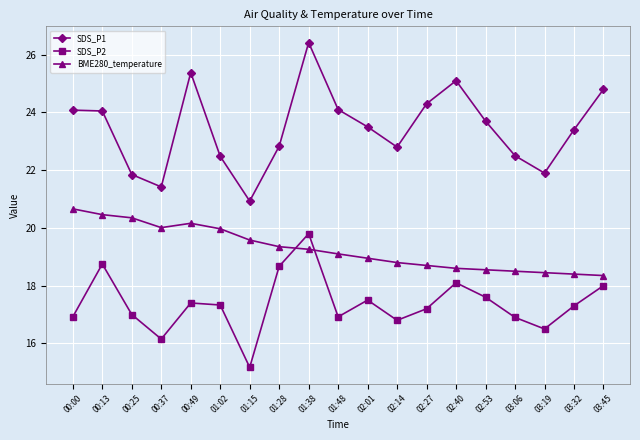

Which series has the widest spread of values?

SDS_P1